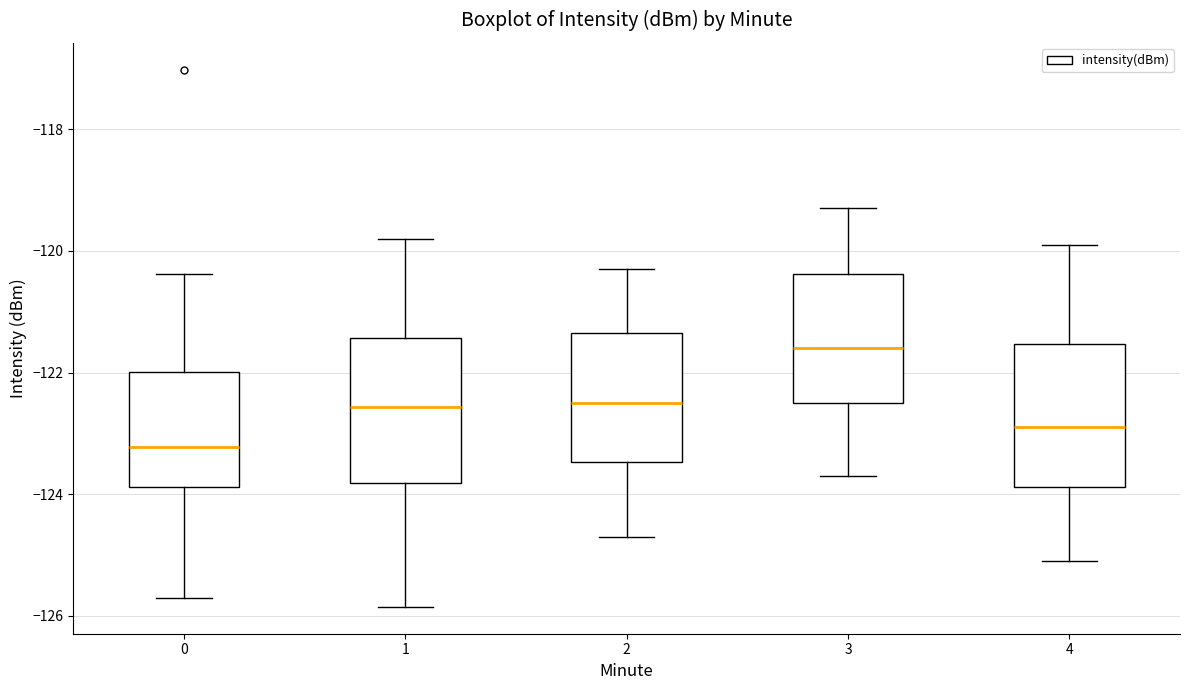

Which box has the highest median line?

3